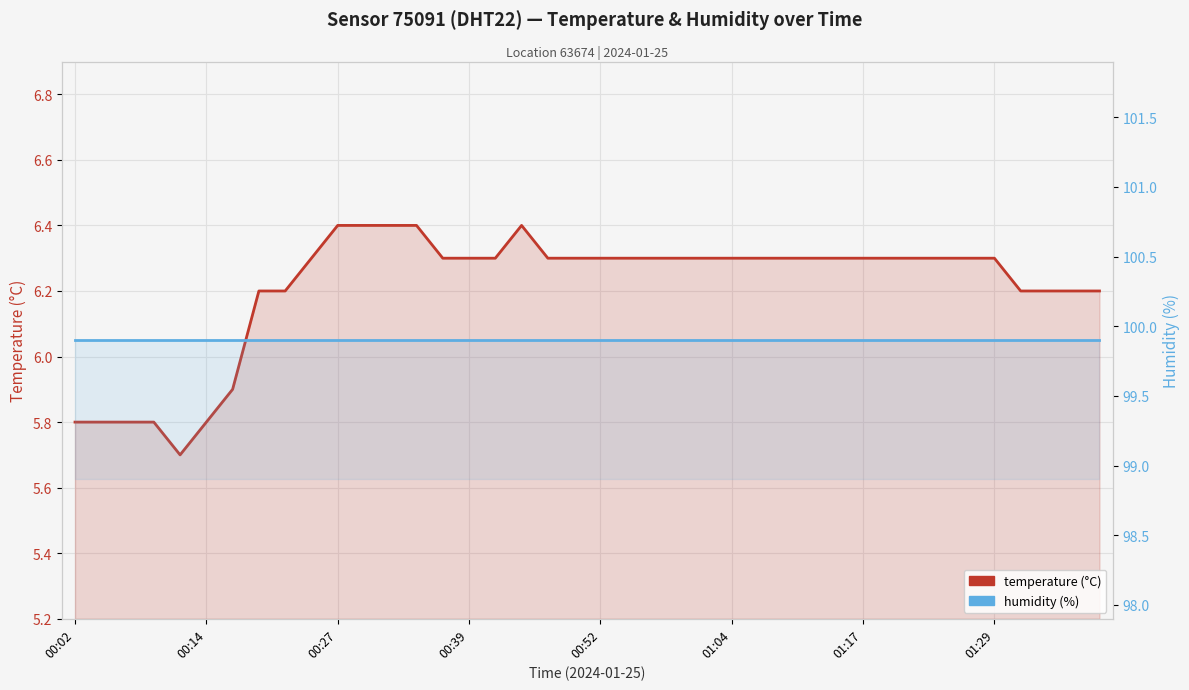

What is the sum of the humidity values at 14 and 11?

199.8